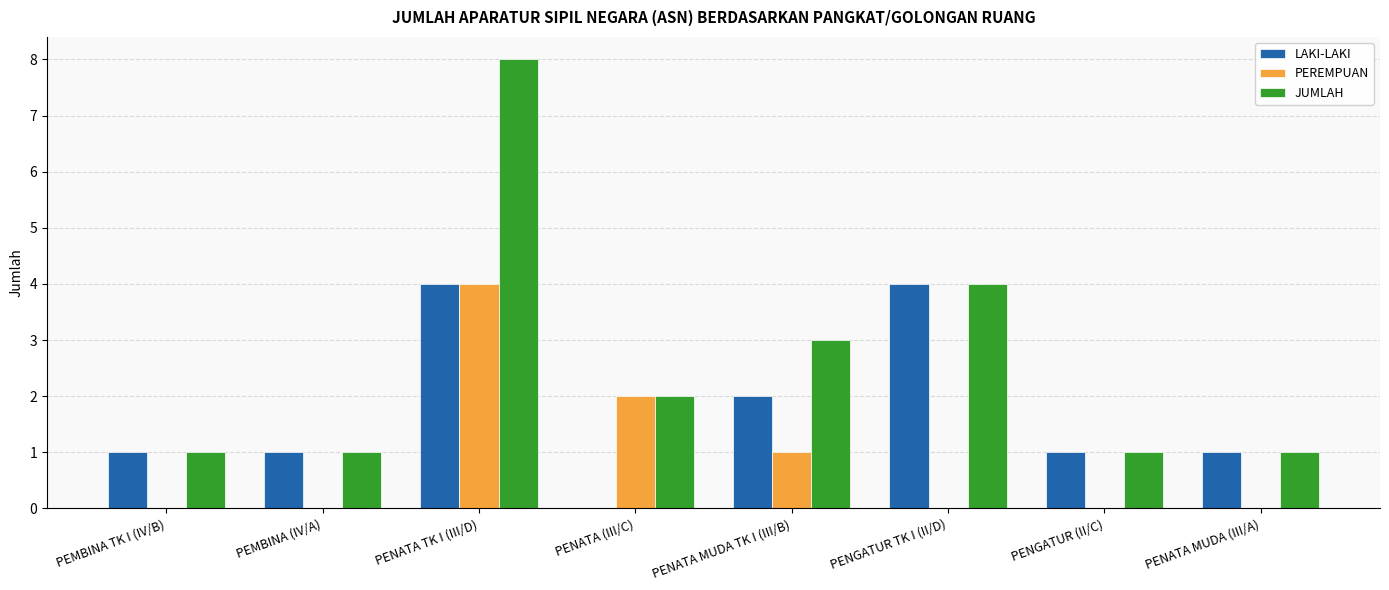

What is the average value of the LAKI-LAKI series?

2